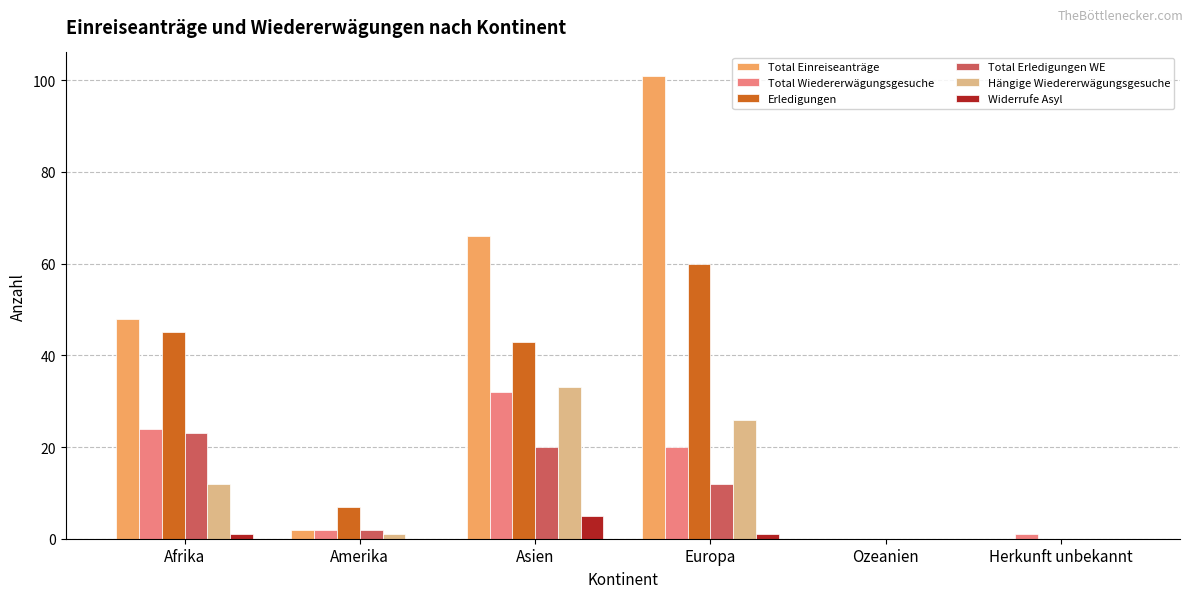

What is the greatest value displayed?

101